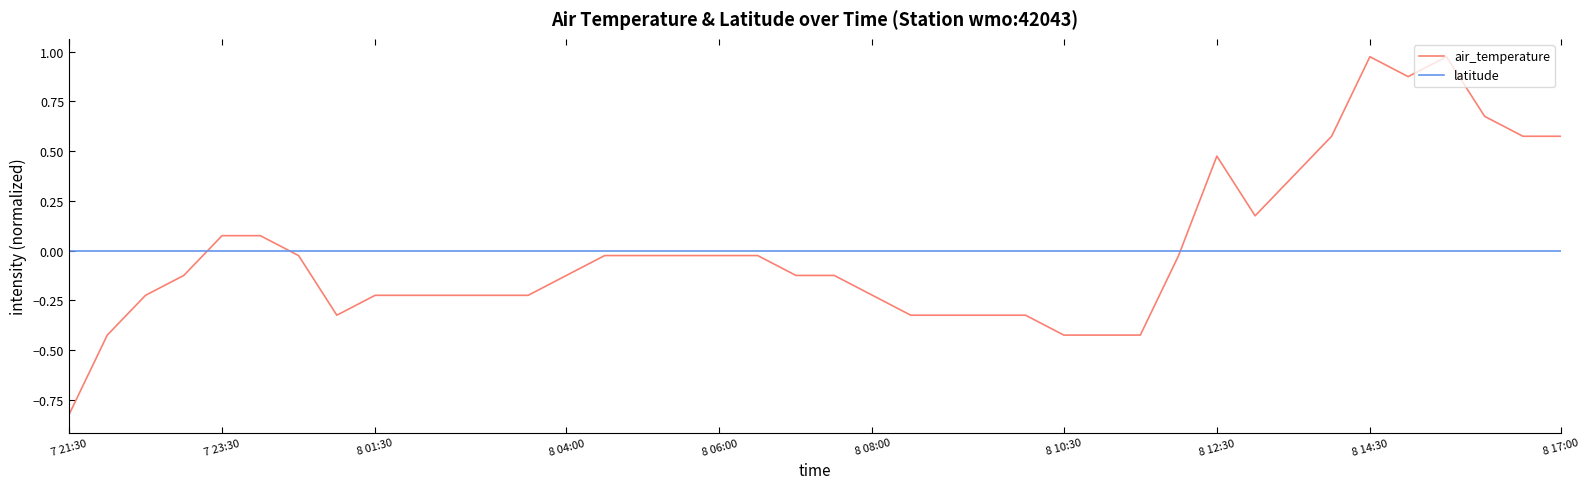

Which series ends up on top after the final intersection of air_temperature and latitude?

air_temperature